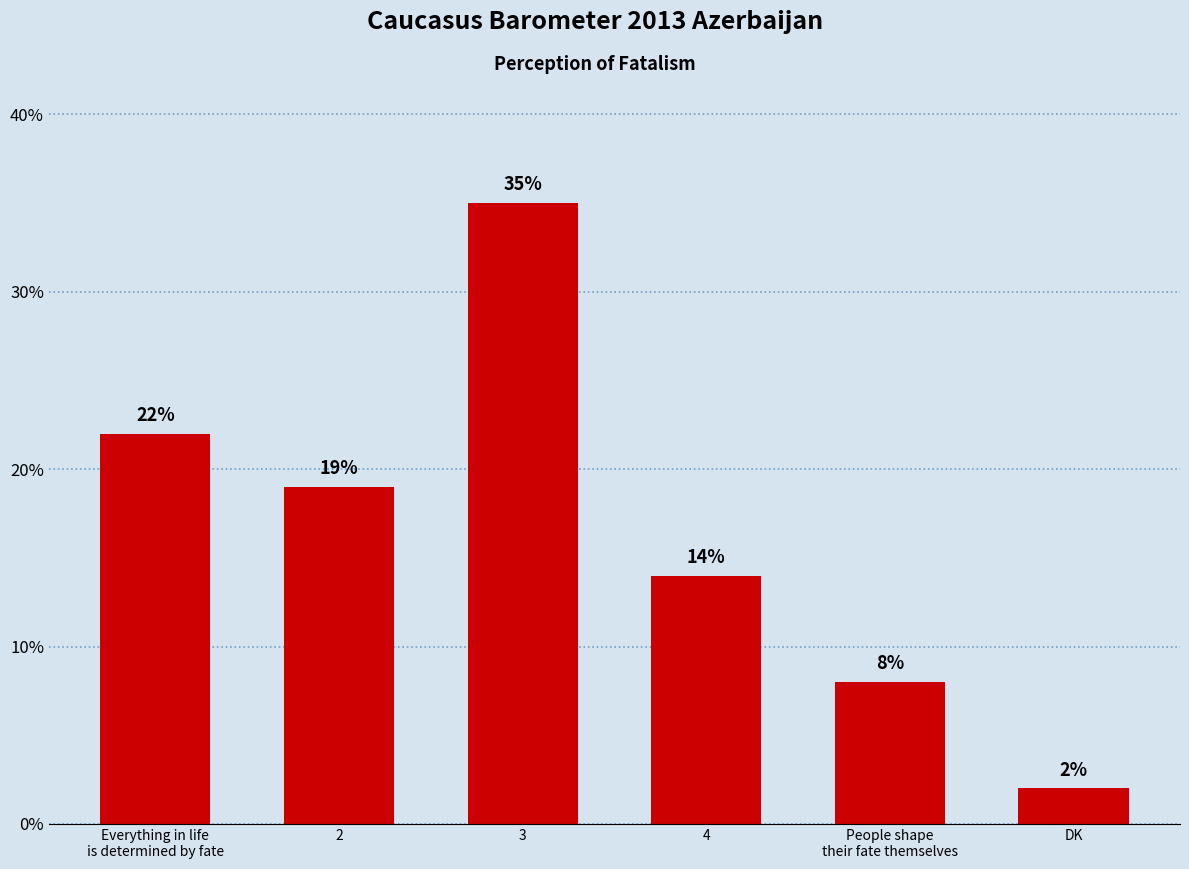

List the labels in order of value, largest first.

3, Everything in life
is determined by fate, 2, 4, People shape
their fate themselves, DK